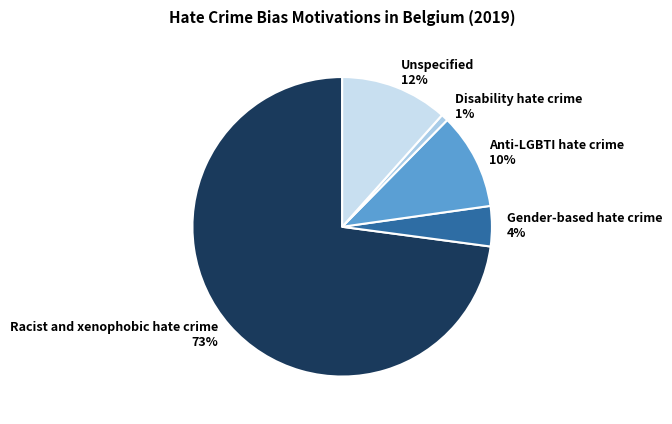

How many segments does this pie chart have?

5